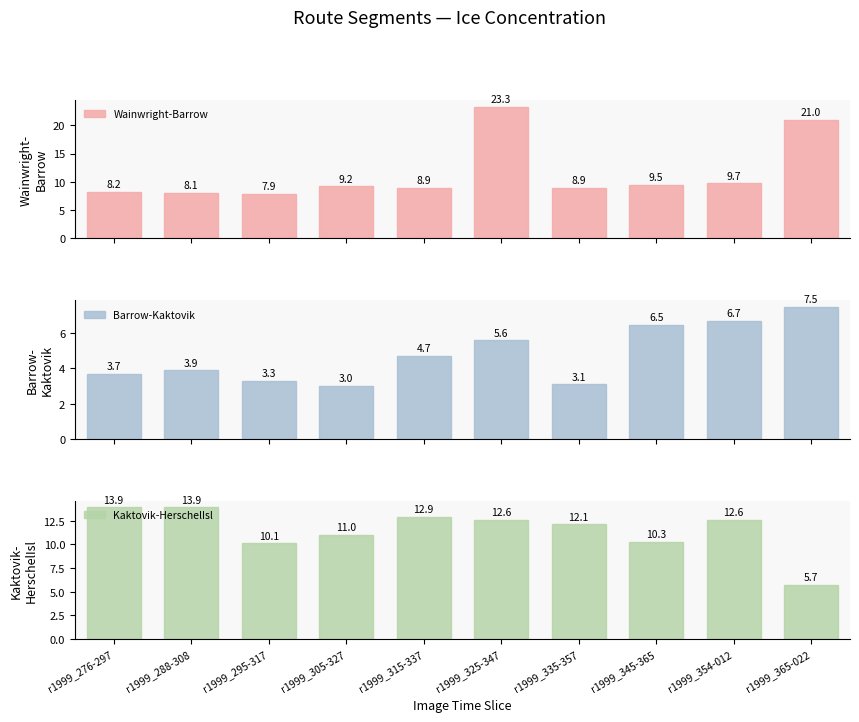

Count the number of categories in the chart.

10